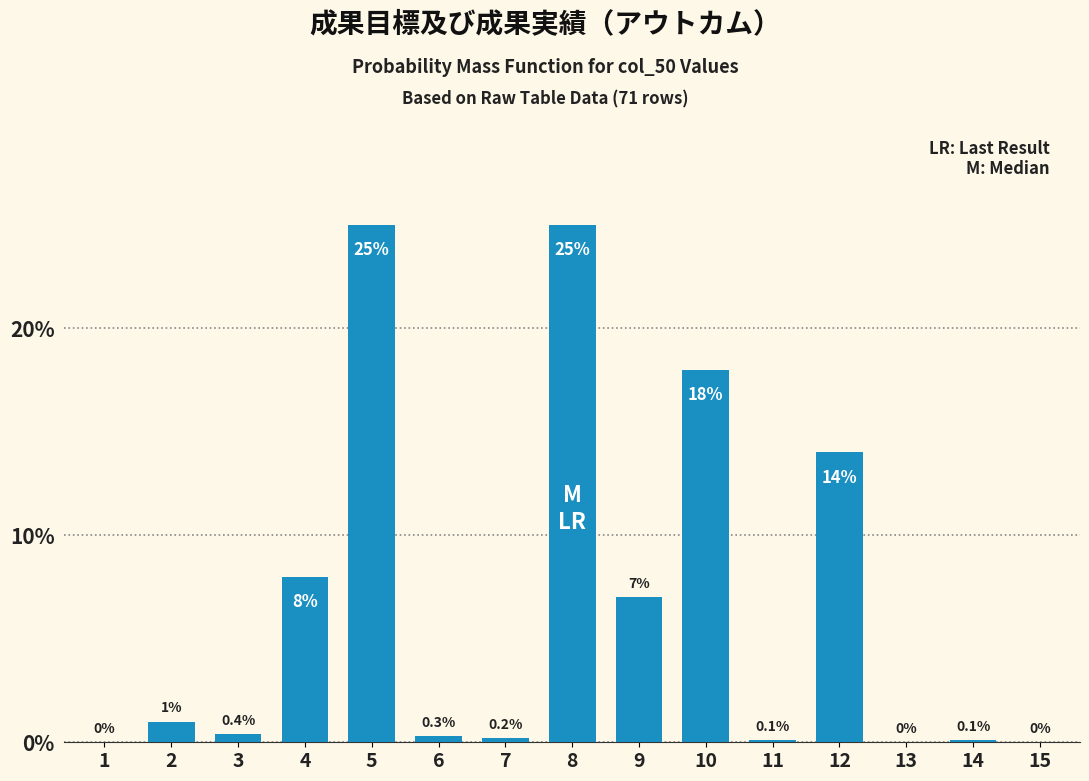

Reading left to right, extract all data points from this chart.

1=0.0	2=1.0	3=0.4	4=8.0	5=25.0	6=0.3	7=0.2	8=25.0	9=7.0	10=18.0	11=0.1	12=14.0	13=0.0	14=0.1	15=0.0